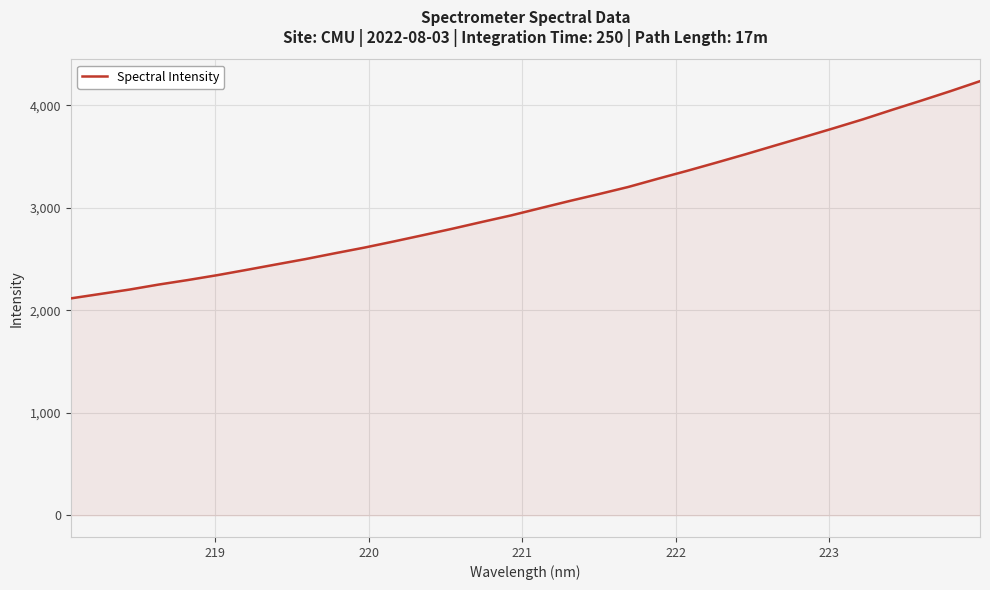

What is the smallest value displayed?

2115.8